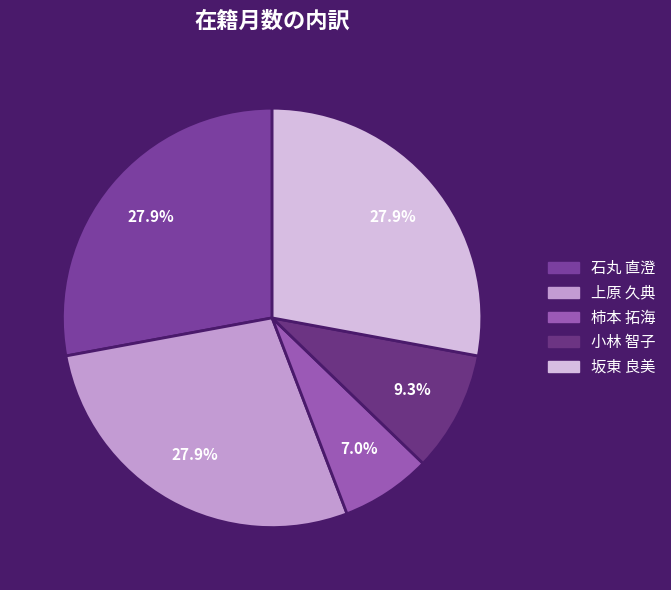

Rank the categories by value from lowest to highest.

柿本 拓海, 小林 智子, 石丸 直澄, 上原 久典, 坂東 良美